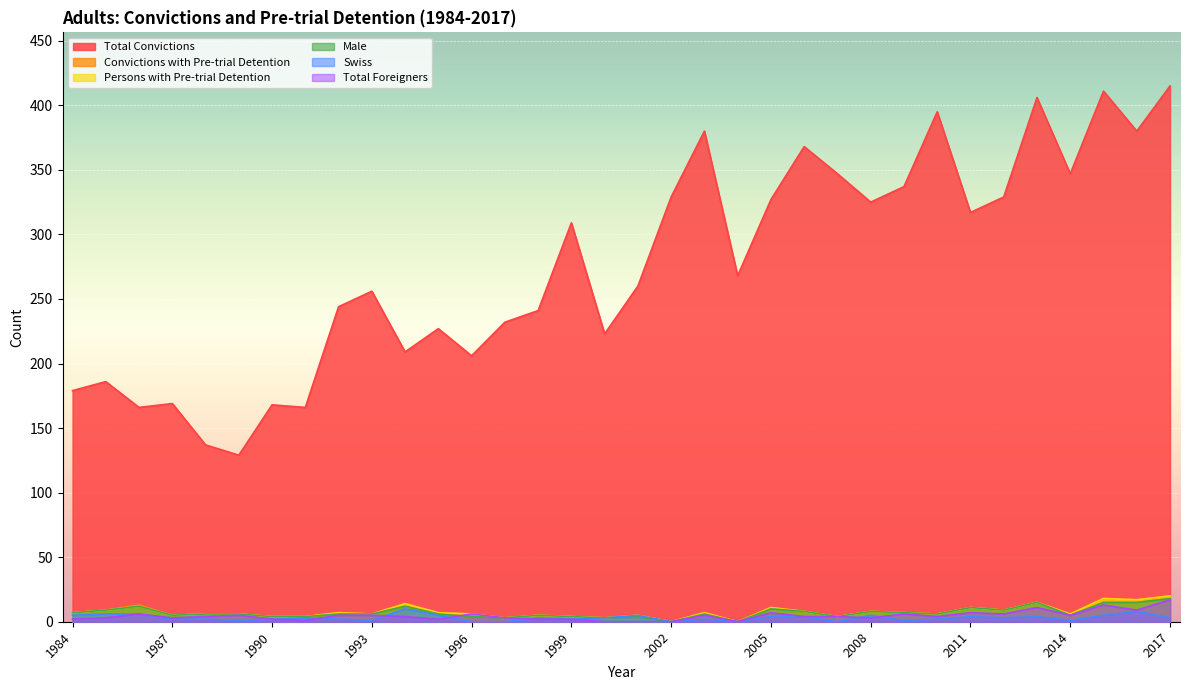

True or false: Male has a value of 4 at 2001.

True